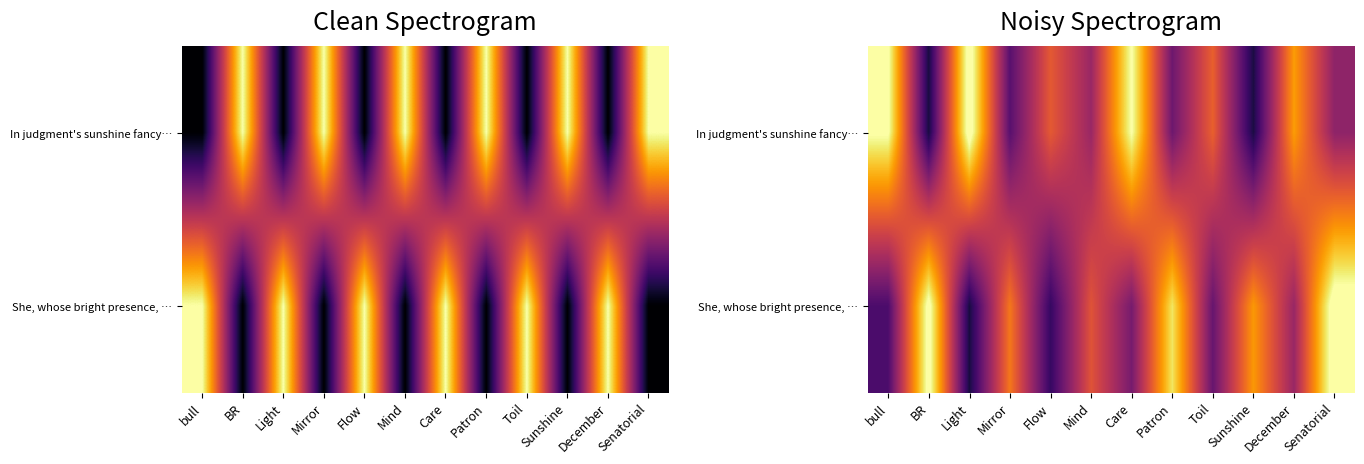

Is it true that In judgment's sunshine fancy… equals 14147.5 at Senatorial?

True